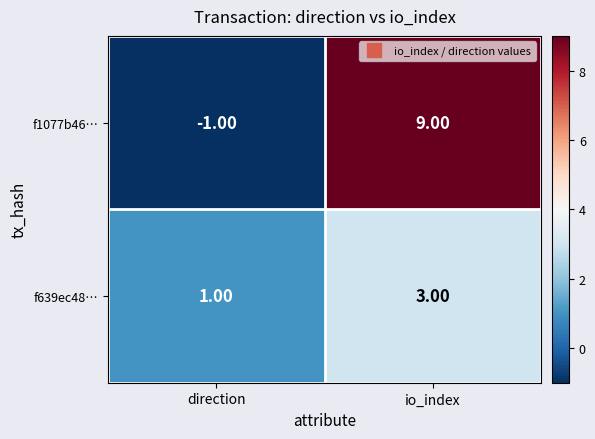

Which label corresponds to the smallest value in the chart?

direction